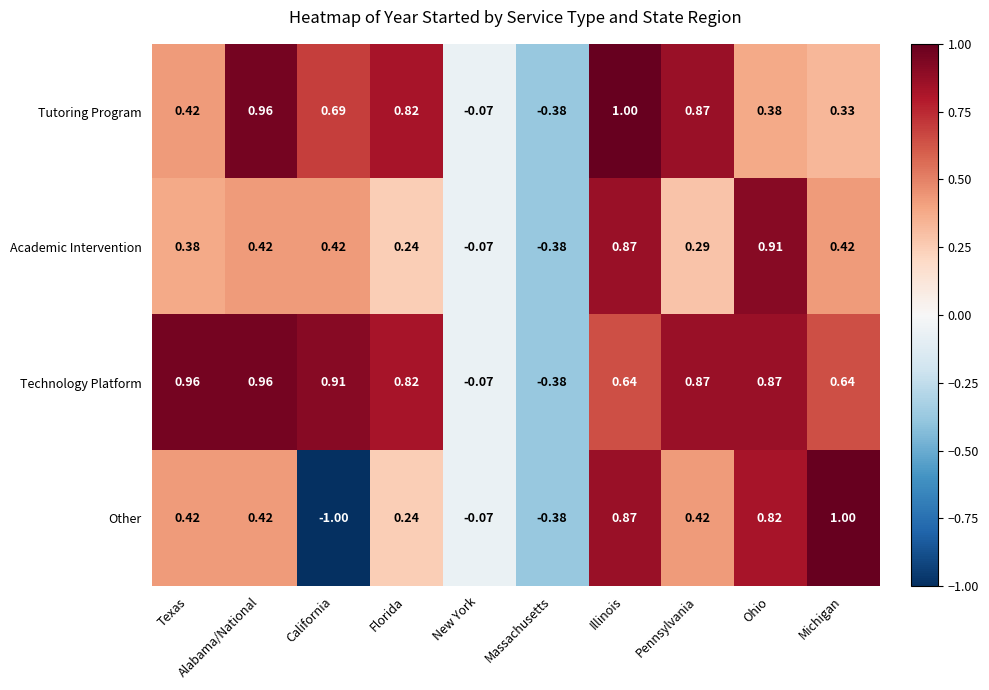

List the series in order of their overall mean, lowest first.

Other, Academic Intervention, Tutoring Program, Technology Platform